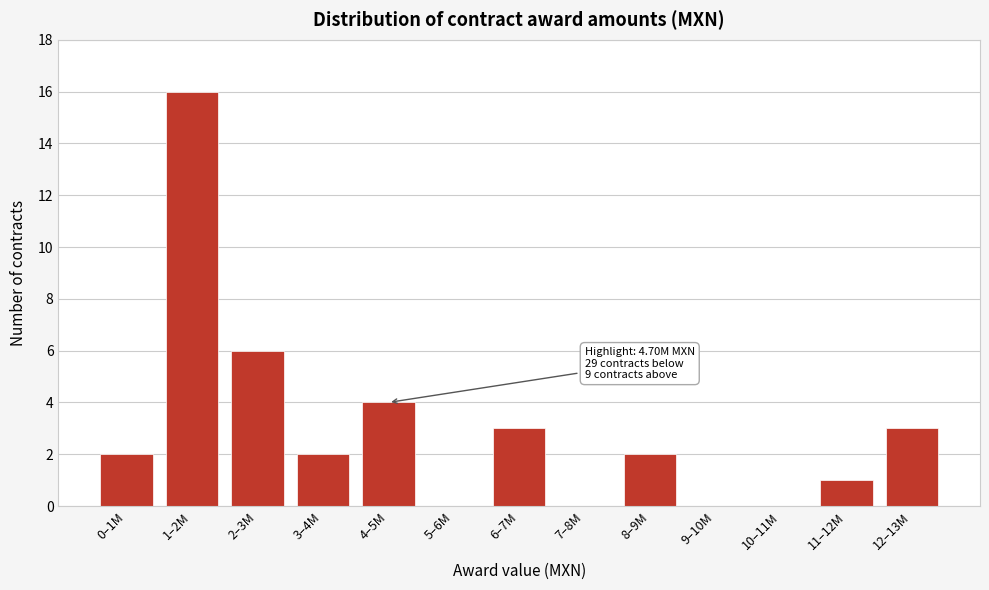

Reading left to right, extract all data points from this chart.

0–1M=2	1–2M=16	2–3M=6	3–4M=2	4–5M=4	5–6M=0	6–7M=3	7–8M=0	8–9M=2	9–10M=0	10–11M=0	11–12M=1	12–13M=3